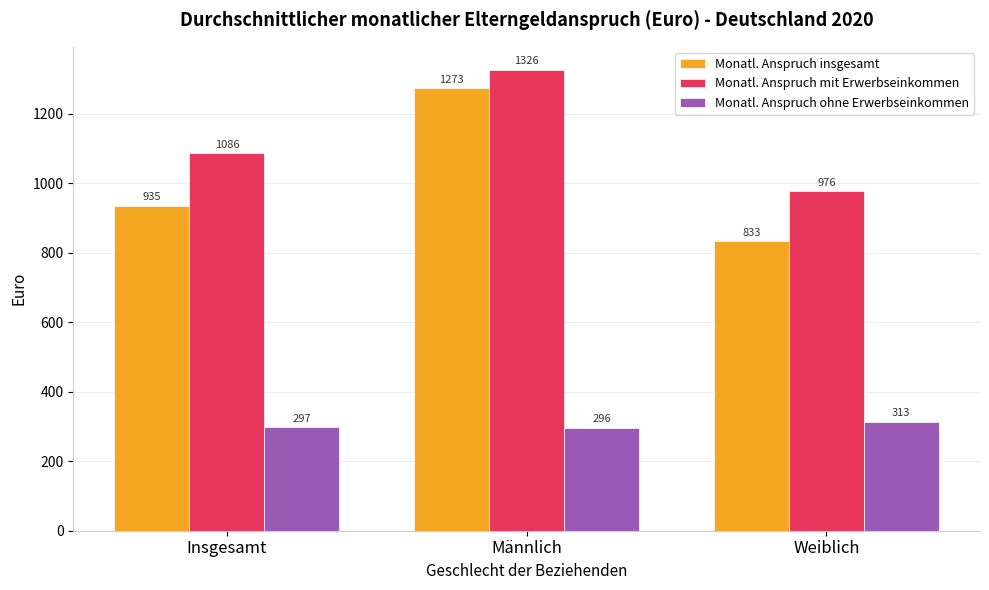

Which category has the lowest value across all series?

Männlich